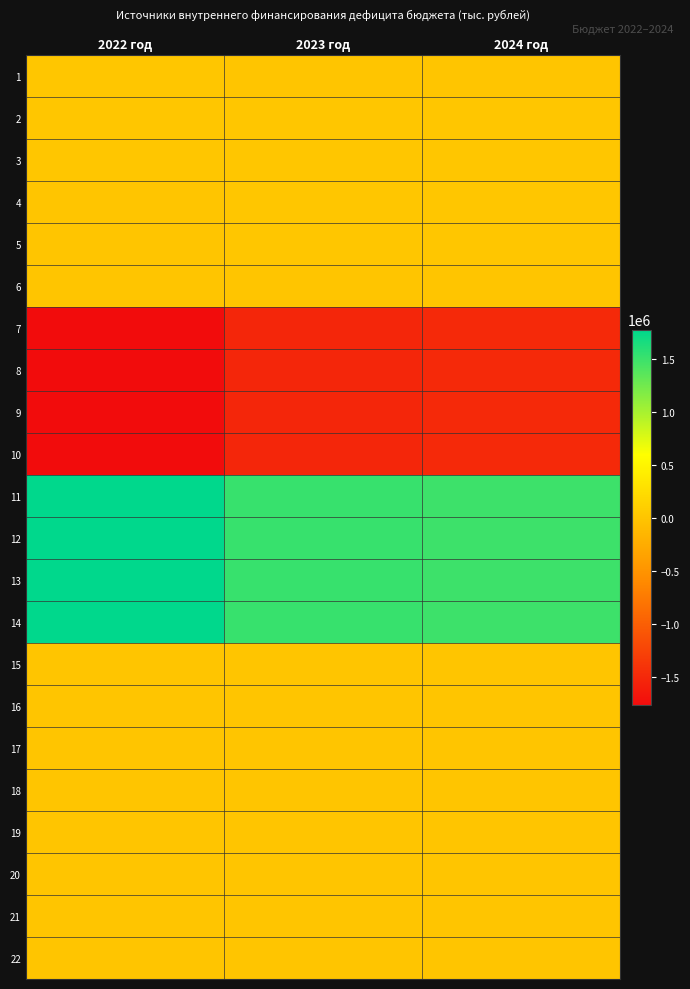

At how many categories does at least one series exceed 889815?

3